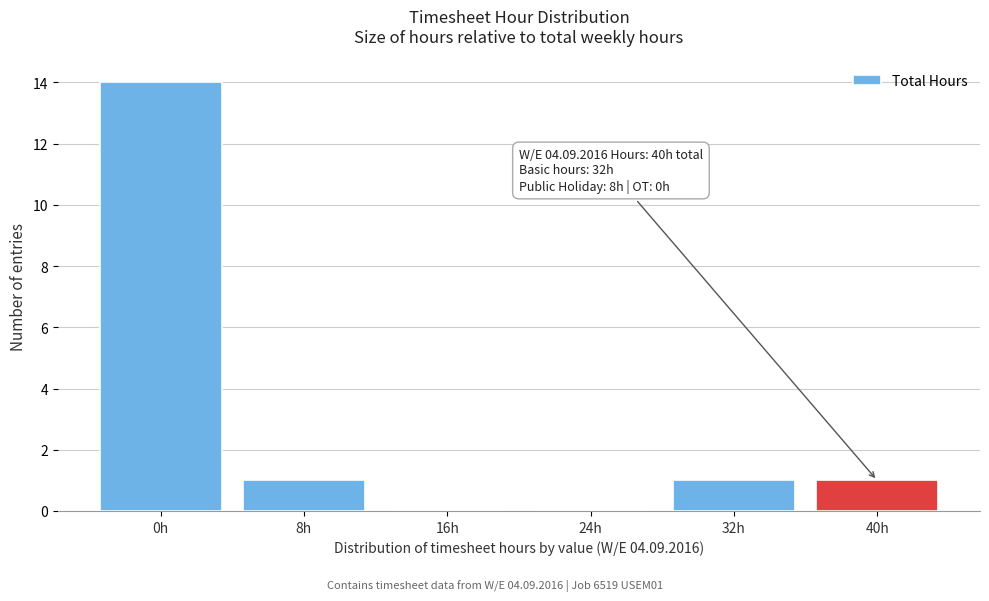

Reading right to left, list all the values displayed in this chart.

40h=1	32h=1	24h=0	16h=0	8h=1	0h=14